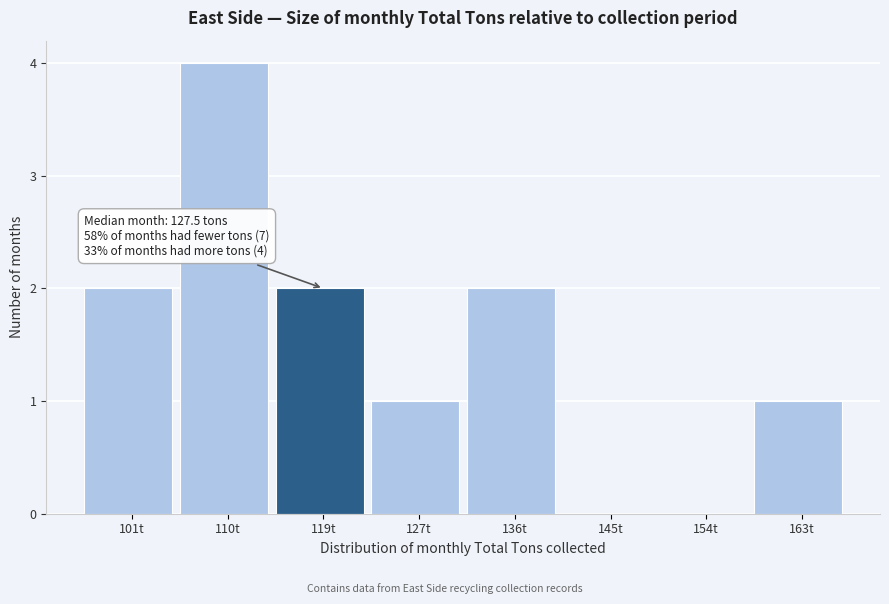

Reading left to right, list all the values displayed in this chart.

101t=2	110t=4	119t=2	127t=1	136t=2	145t=0	154t=0	163t=1